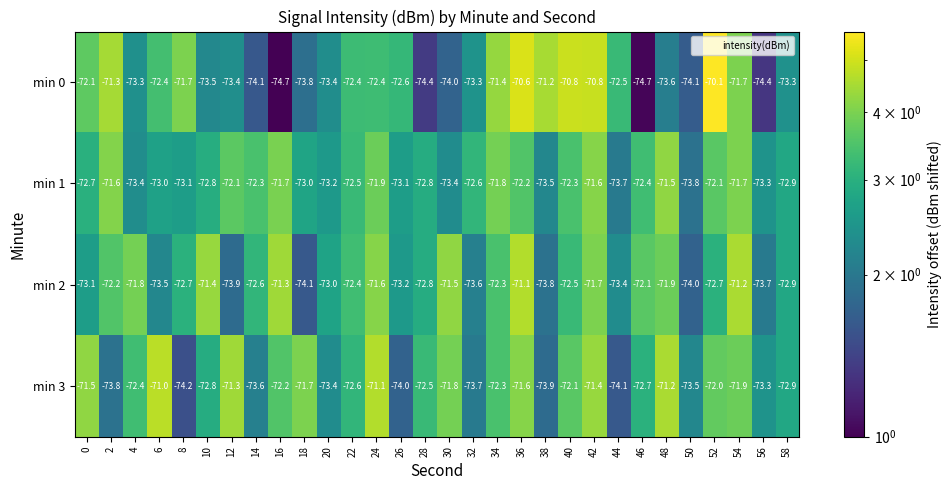

What is the difference between the second highest and second lowest values in the min 2 series?

2.8